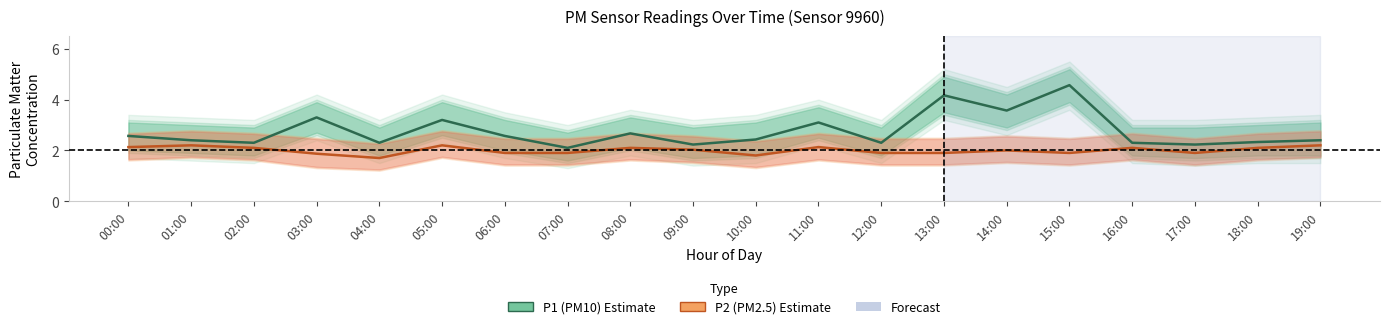

Where is the first local maximum for P2?

01:00